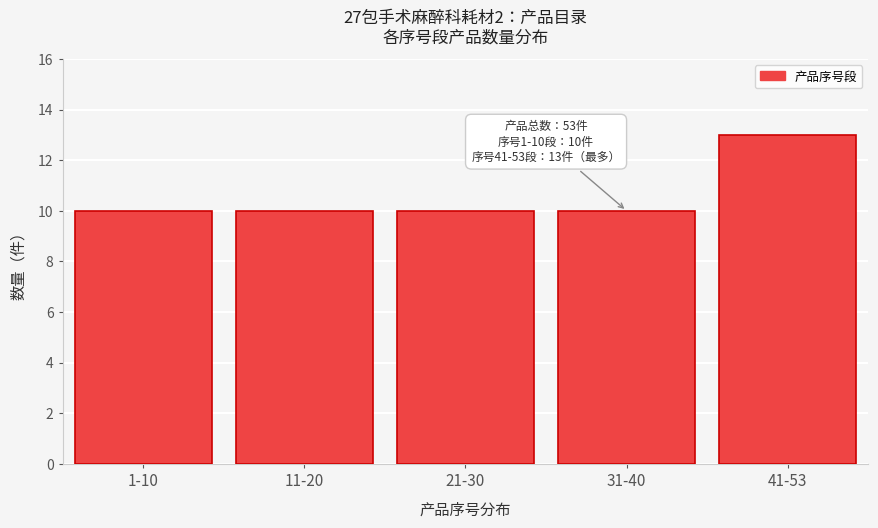

Reading right to left, list all the values displayed in this chart.

41-53=13	31-40=10	21-30=10	11-20=10	1-10=10